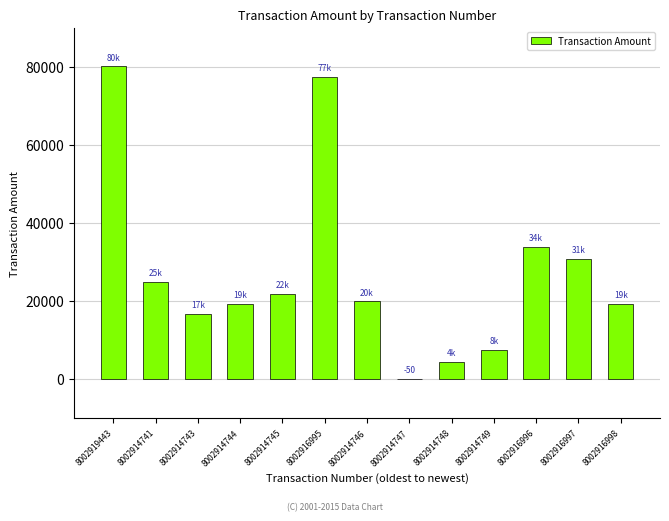

The value at 8002914744 is 9105.5. True or false?

False